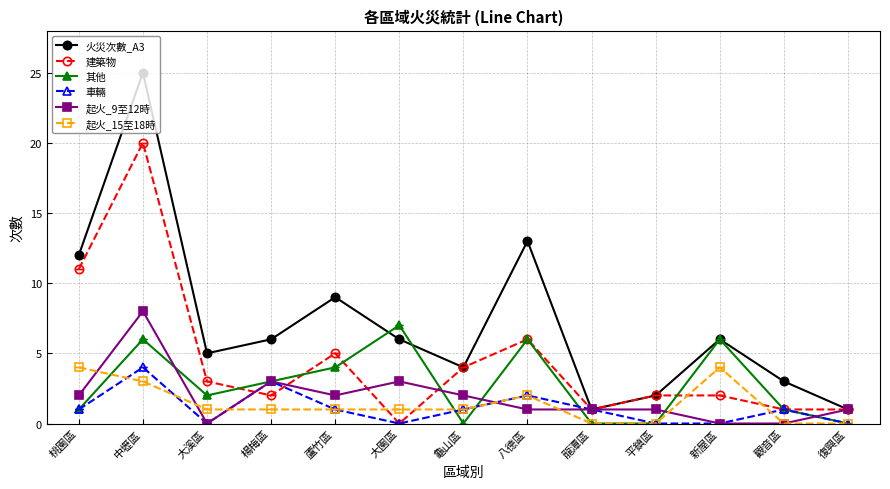

What is the total value across all series at 觀音區?

6